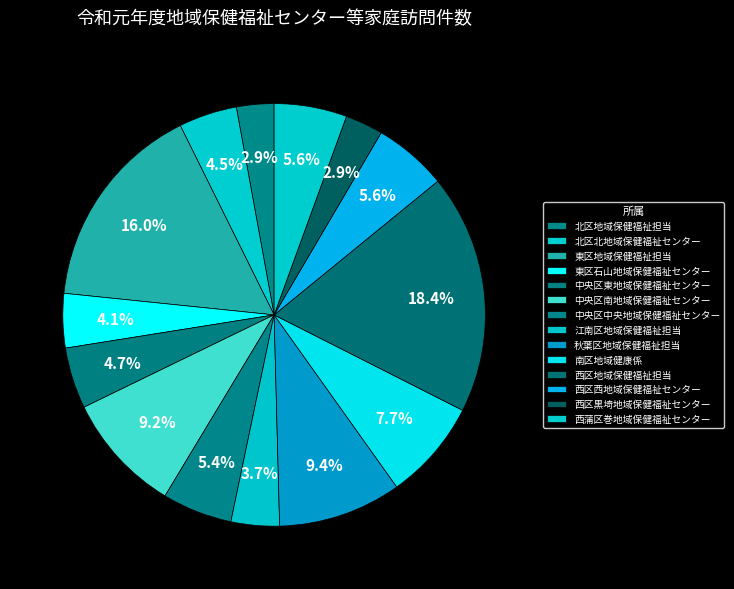

True or false: 東区石山地域保健福祉センター accounts for 4% of the total.

True